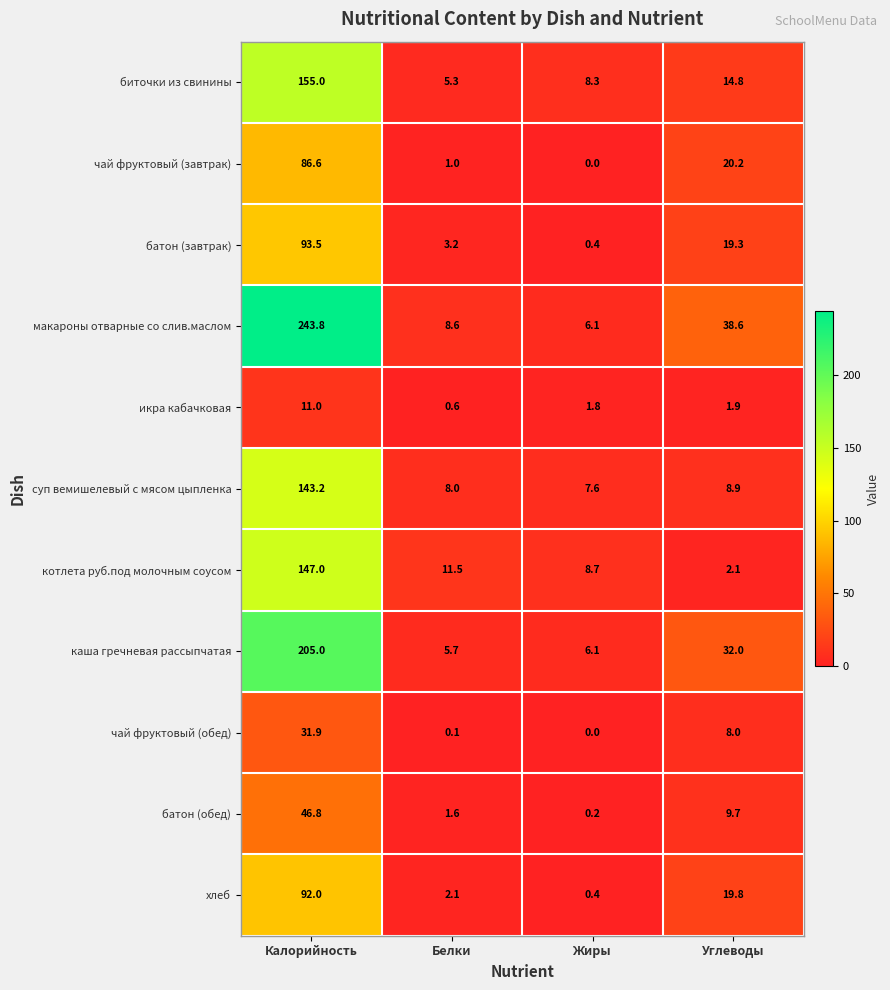

What is the sum of the батон (завтрак) values at Углеводы and Белки?

22.5